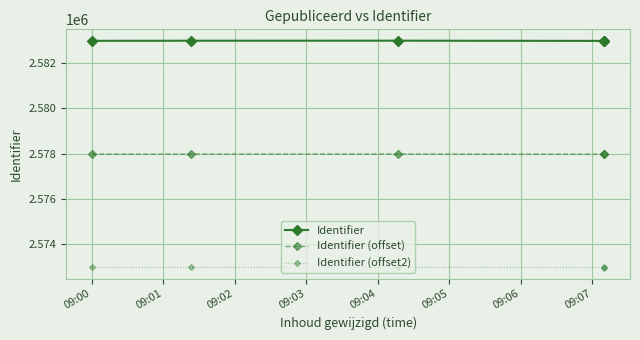

What is the sum of the Identifier (offset) values at 09:04 and 09:02?

5155954